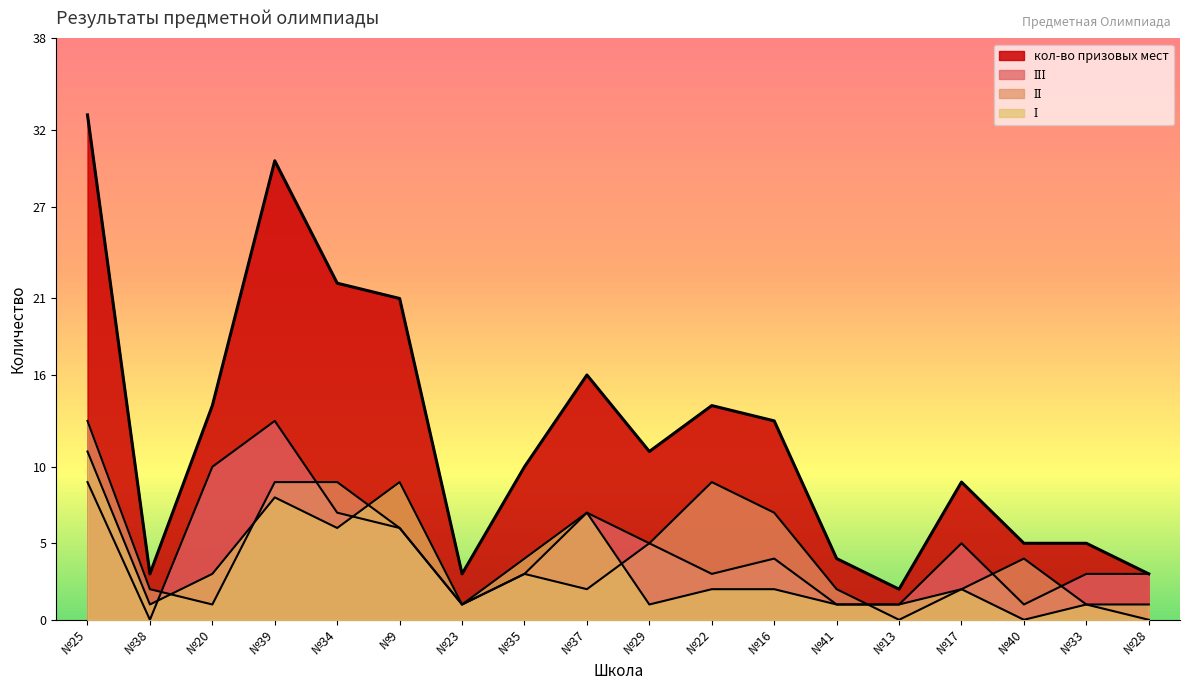

Does the chart have visible grid lines?

No